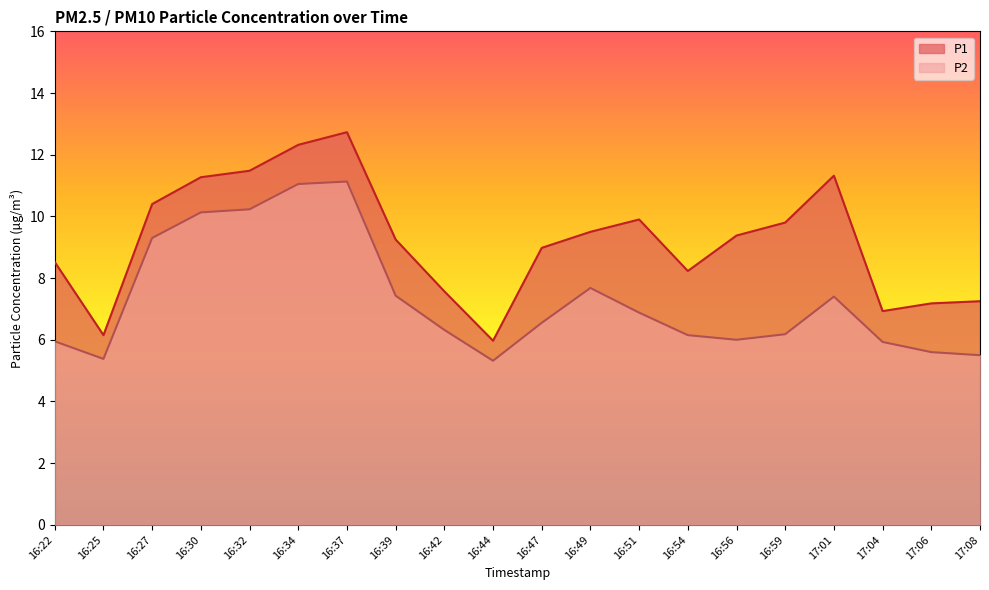

What is the difference between the P1 values at 16:49 and 16:34?

2.8